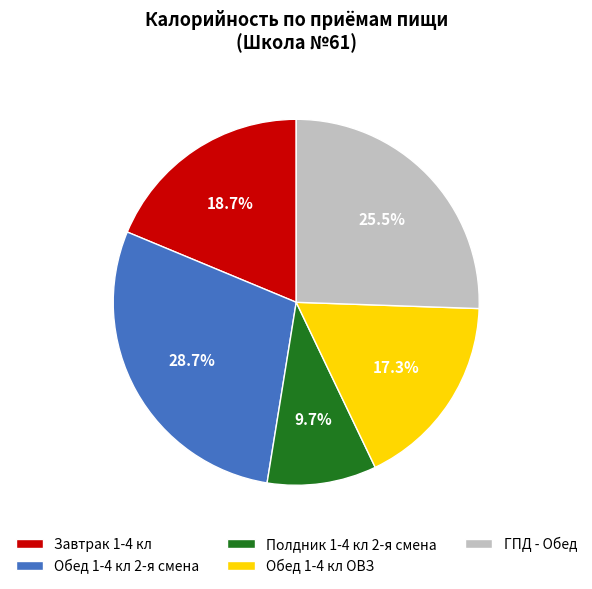

Is there a majority slice in this chart?

No